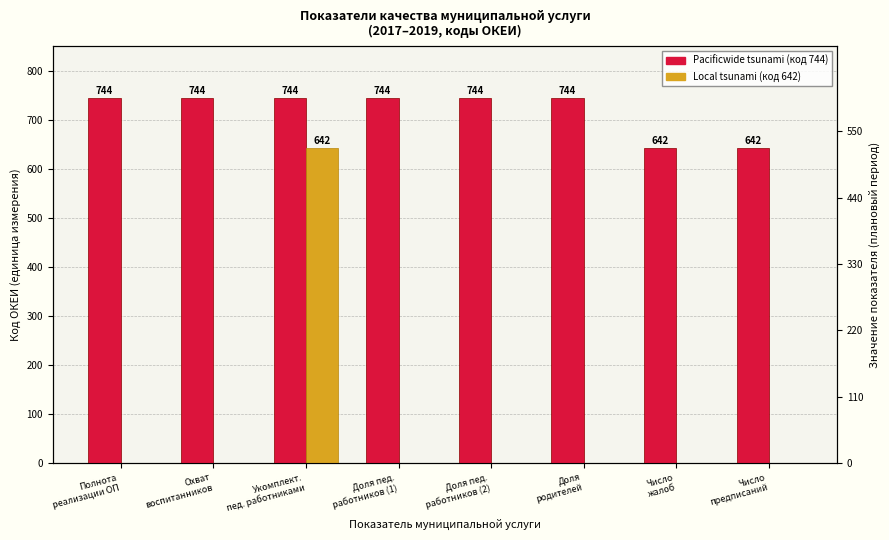

Reading left to right, extract all data points from this chart.

Pacificwide tsunami: 744	744	744	744	744	744	642	642
Local tsunami: 0	0	642	0	0	0	0	0